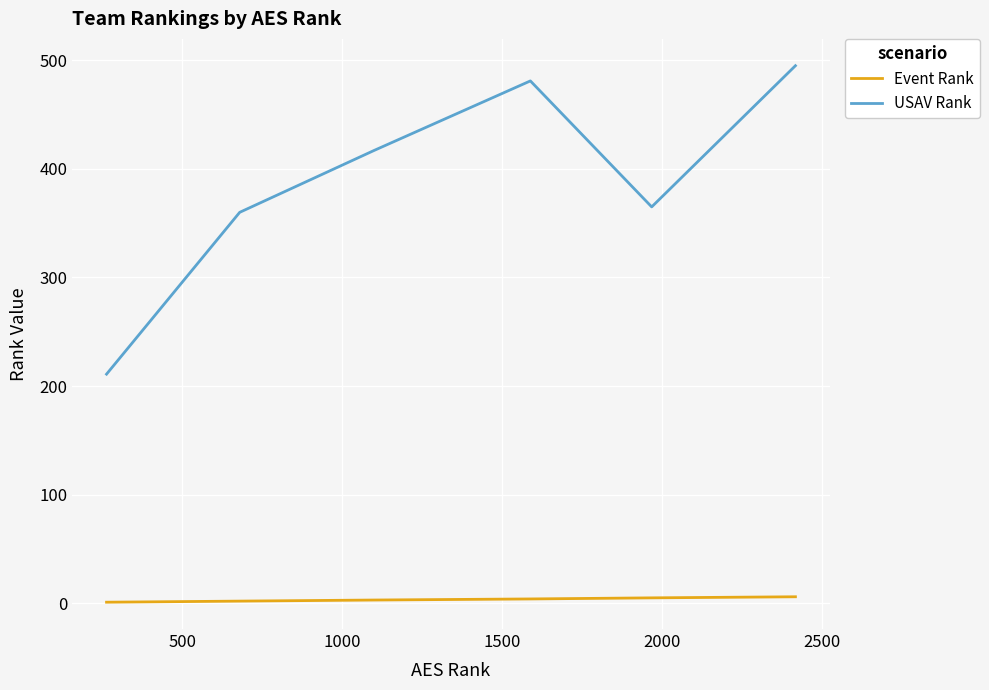

True or false: USAV Rank and Event Rank intersect in this chart.

False